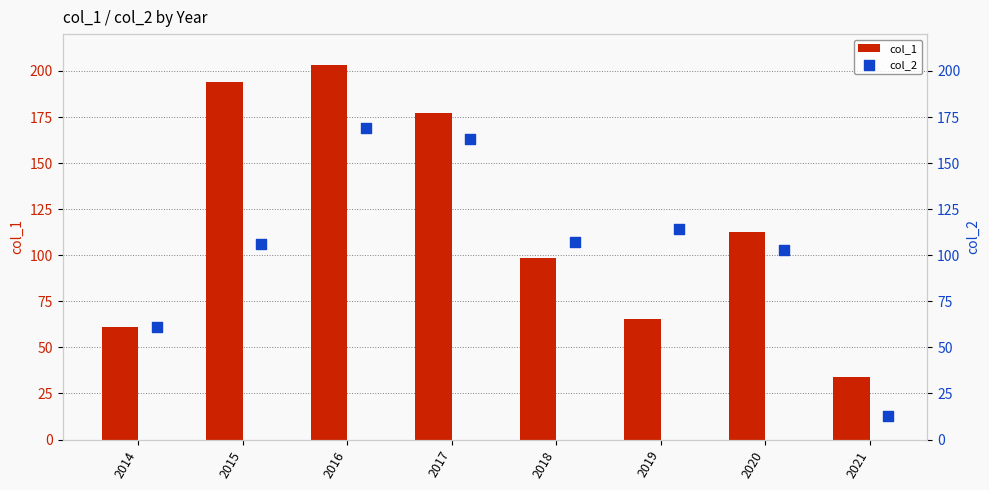

Which series has the largest total across all categories?

col_1